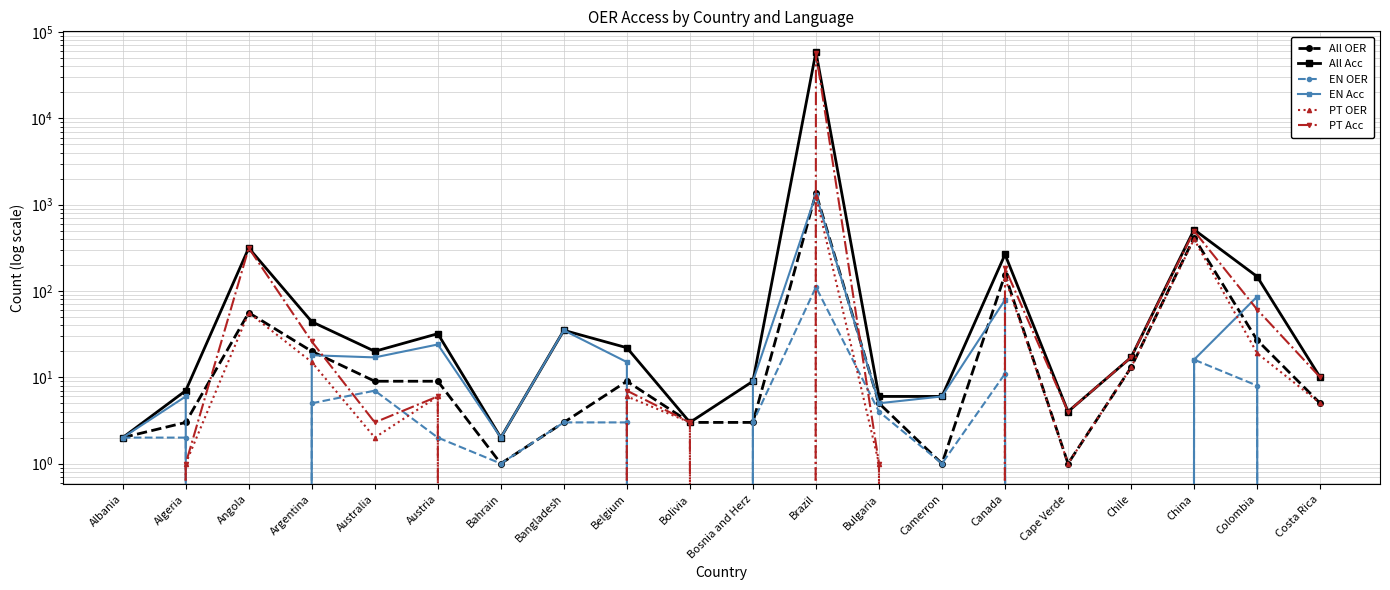

The All OER series shows 9 at Belgium. True or false?

True